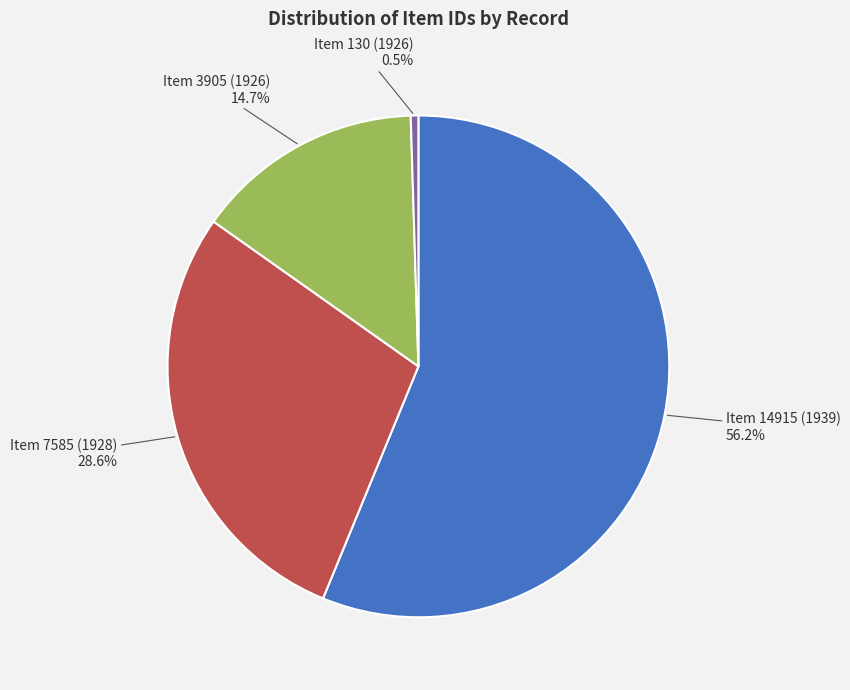

What is the total percentage of Item 3905 (1926) and Item 130 (1926)?

15.2%